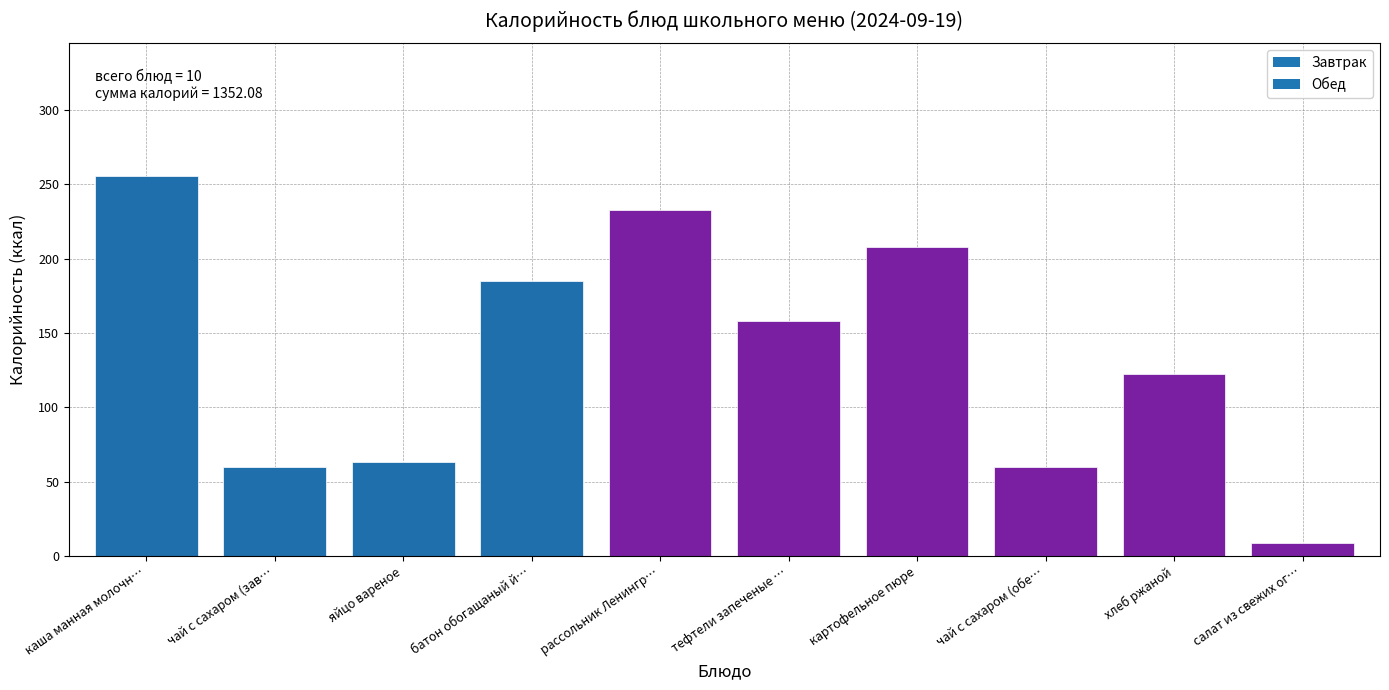

At which label is the value closest to 131?

хлеб ржаной